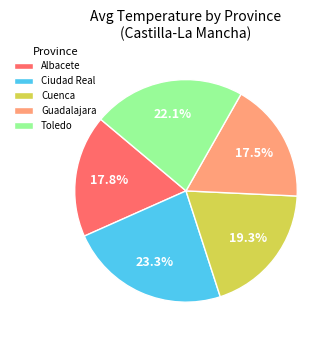

Which category has the biggest portion of the pie?

Ciudad Real